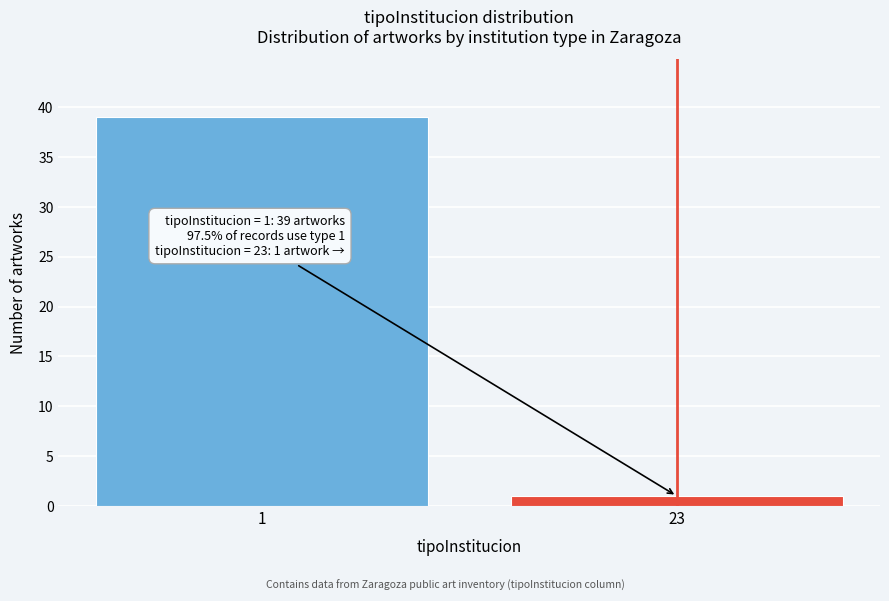

Reading right to left, what are all the values shown in this chart?

23=1	1=39